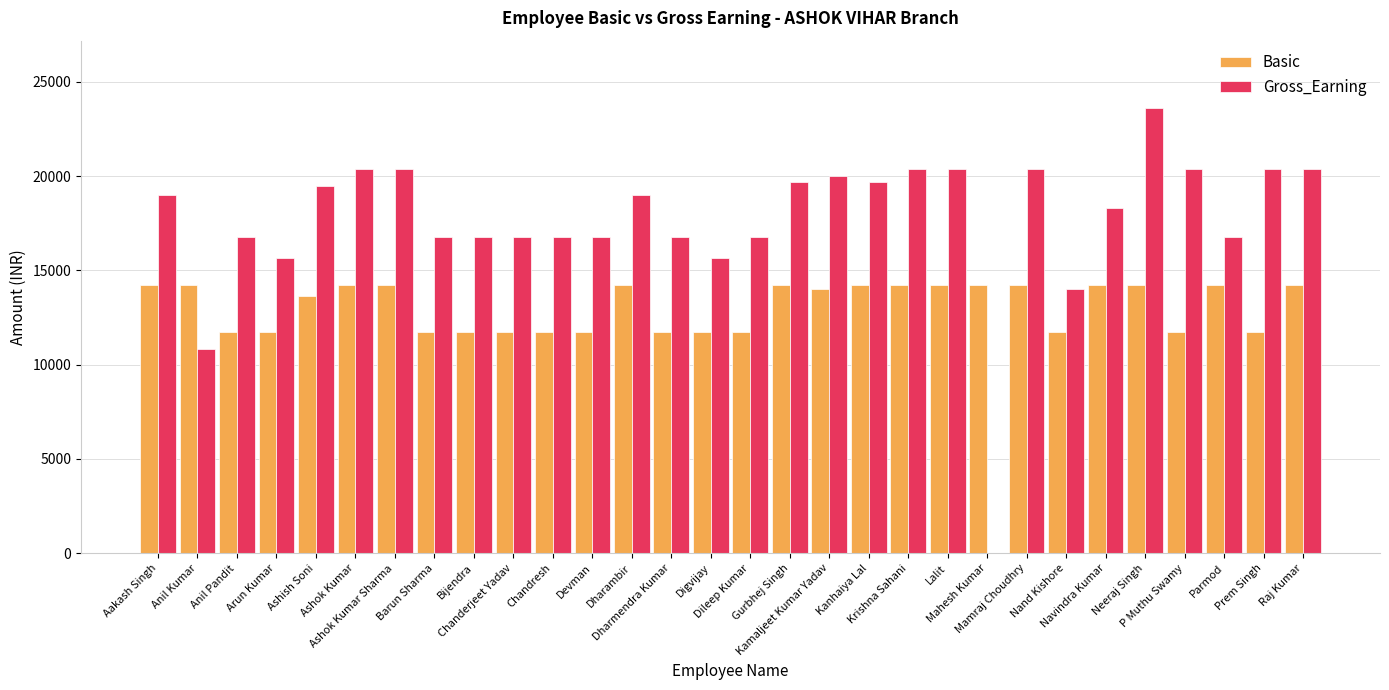

What is the maximum value for Gross_Earning?

23640